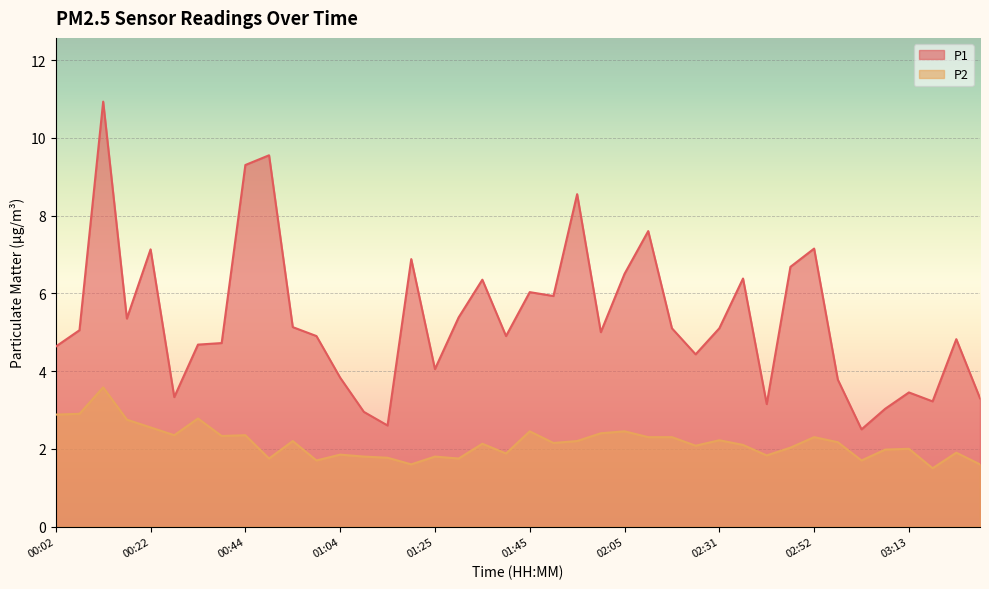

What is the minimum value shown in the chart?

1.5